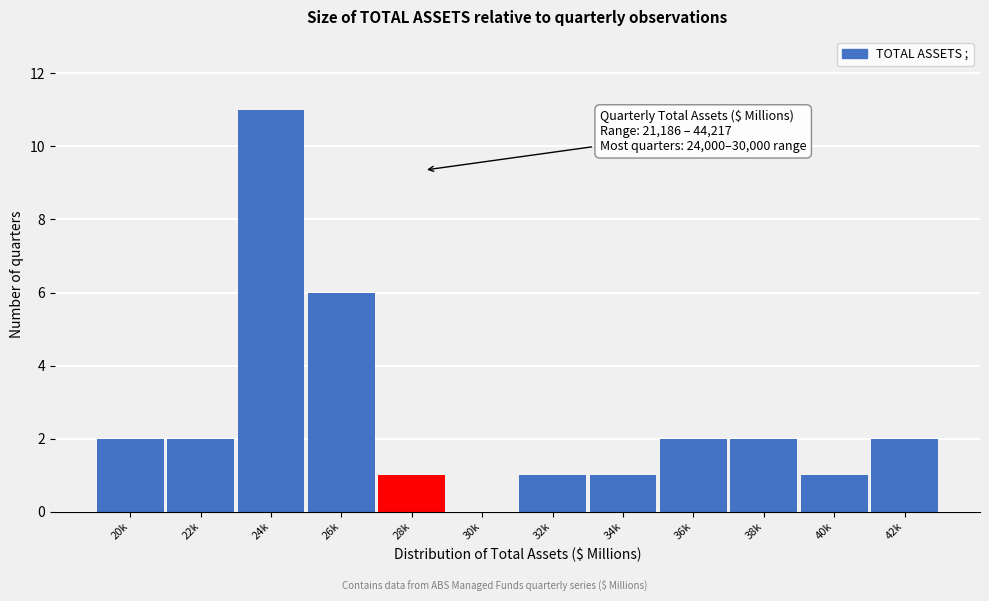

Reading left to right, extract all data points from this chart.

20k=2	22k=2	24k=11	26k=6	28k=1	30k=0	32k=1	34k=1	36k=2	38k=2	40k=1	42k=2